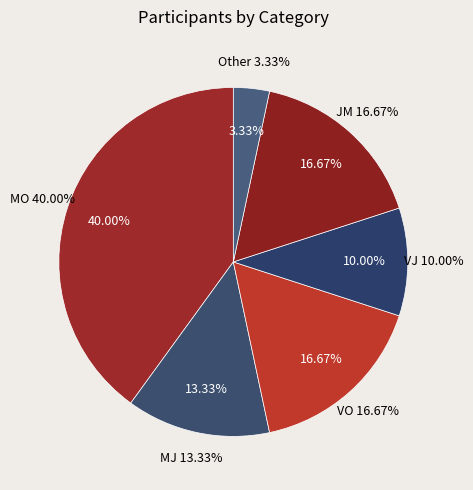

Count the number of slices in the pie.

6